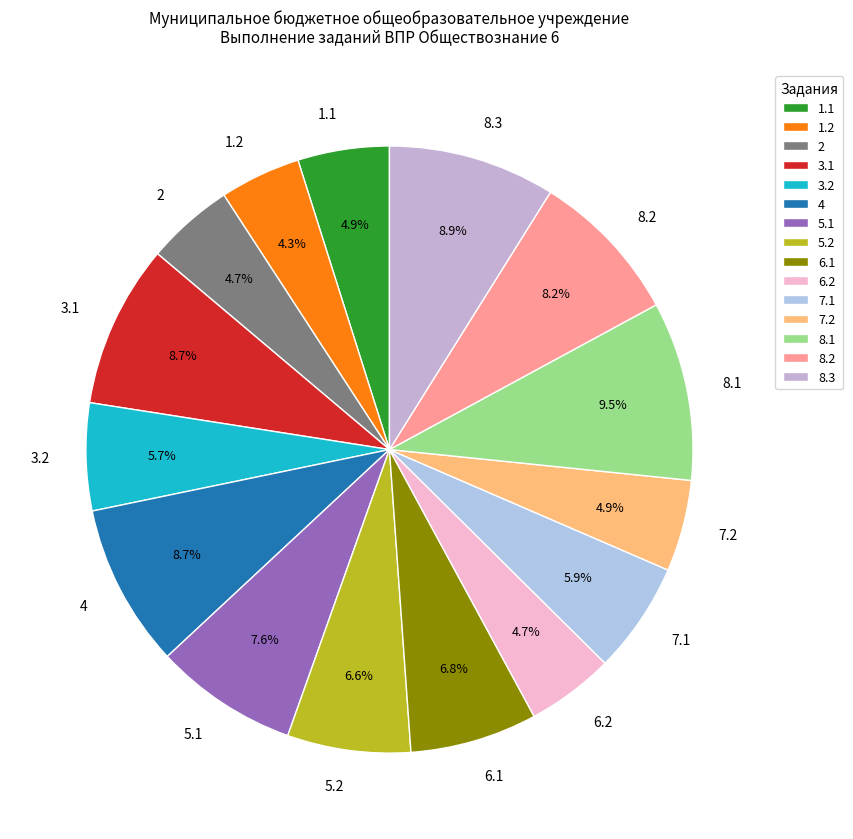

Between 7.1 and 4, which is larger?

4